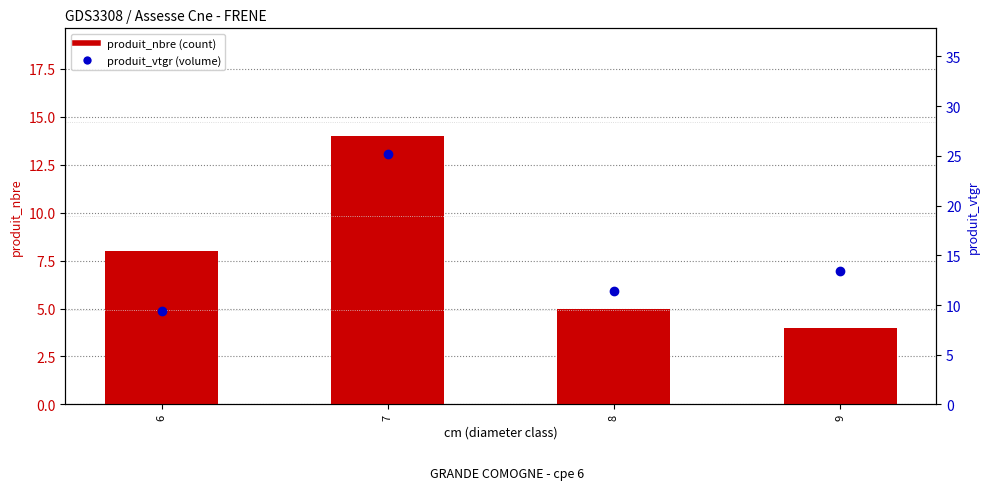

What is the difference between the produit_vtgr values at 6 and 8?

1.9